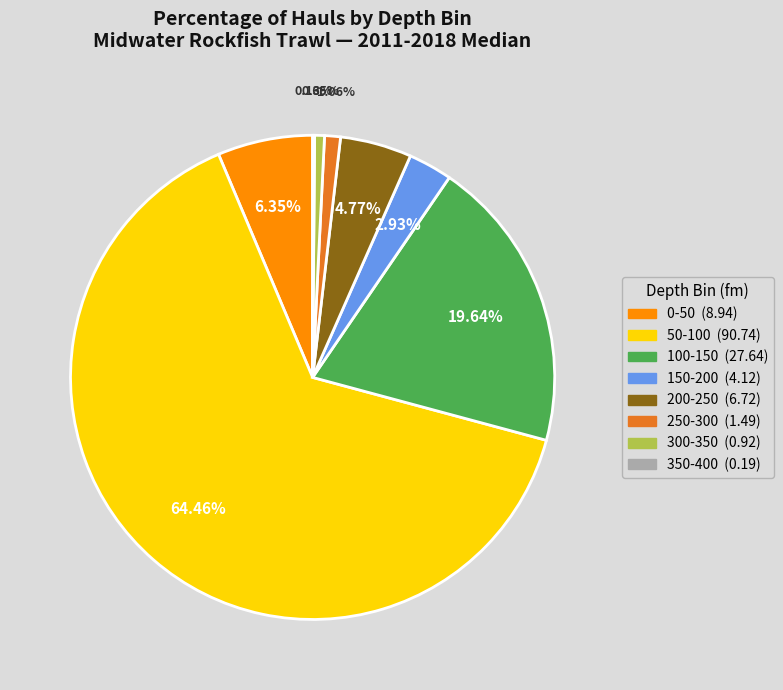

Is there a majority slice in this chart?

Yes